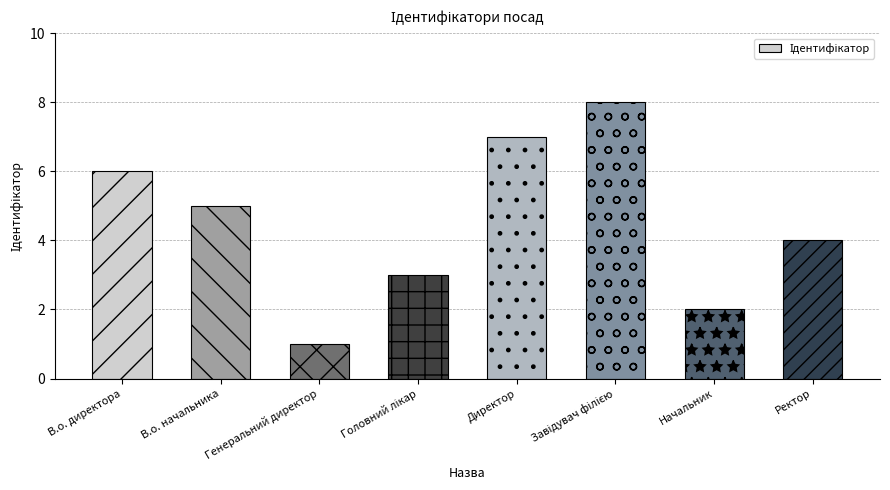

What is the sum of all values?

36